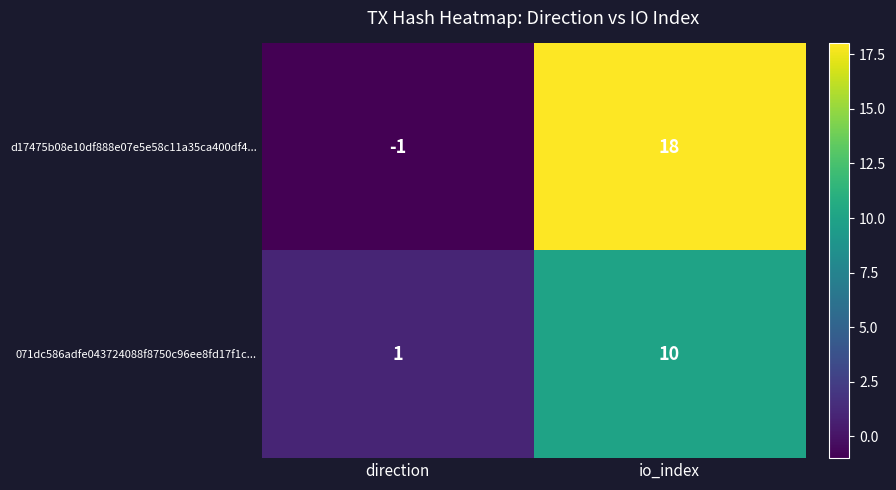

What is the difference between the 071dc586adfe043724088f8750c96ee8fd17f1c... values at direction and io_index?

9